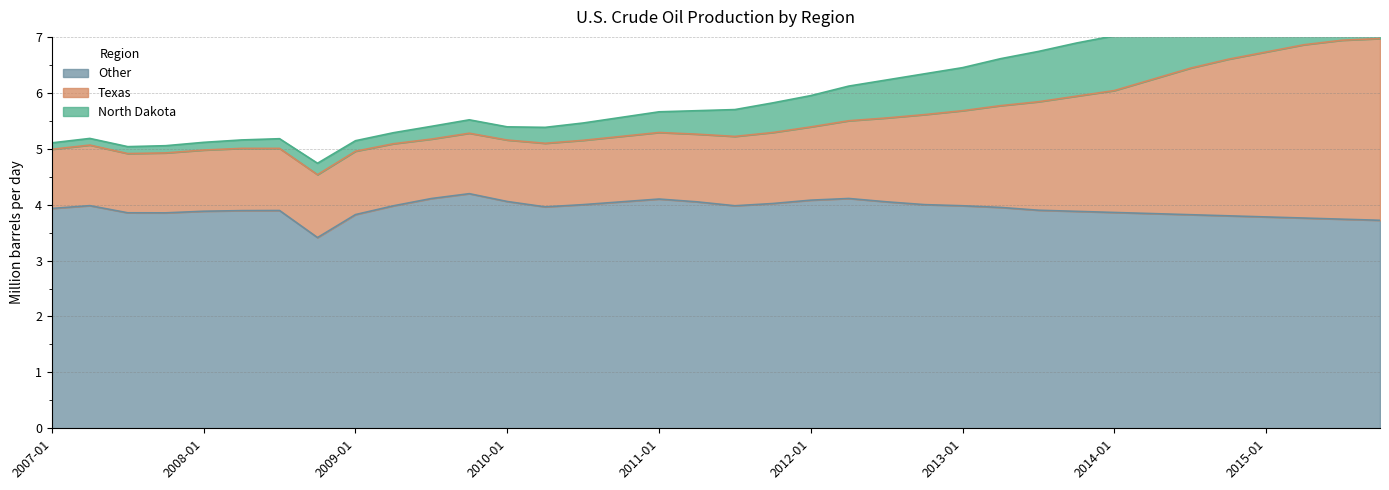

True or false: Other has a value of 4.0 at 2012-07-01.

True